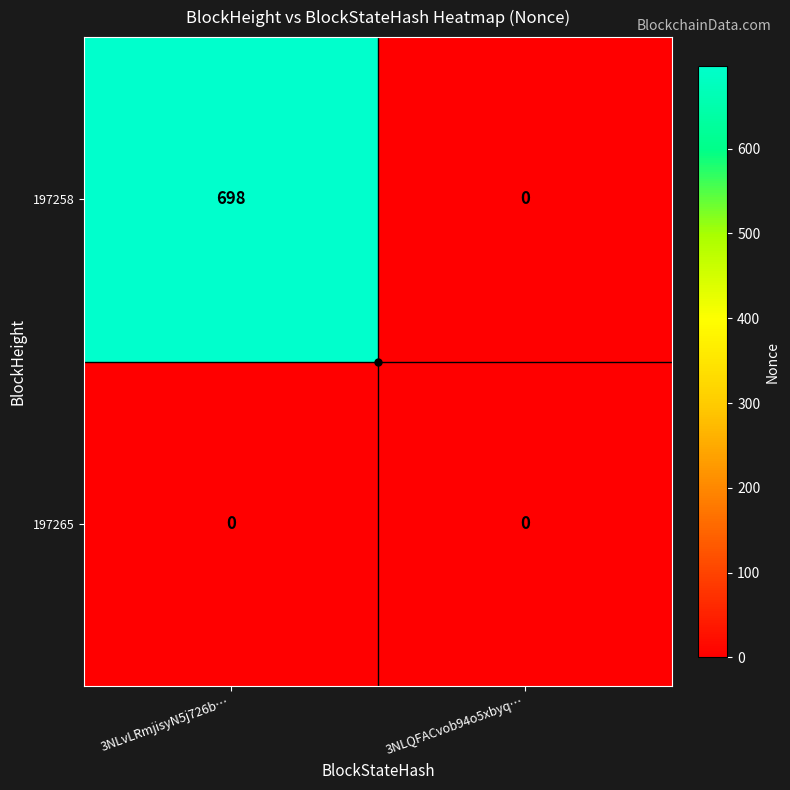

Count the number of categories in the chart.

2